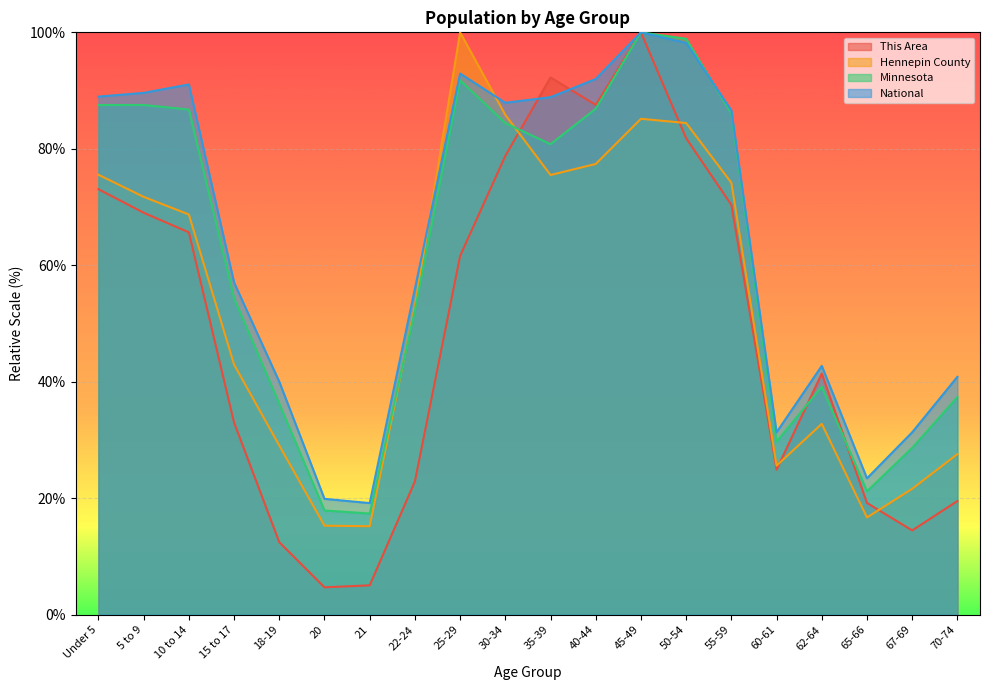

What is the label of the 8th point from the left?

22-24